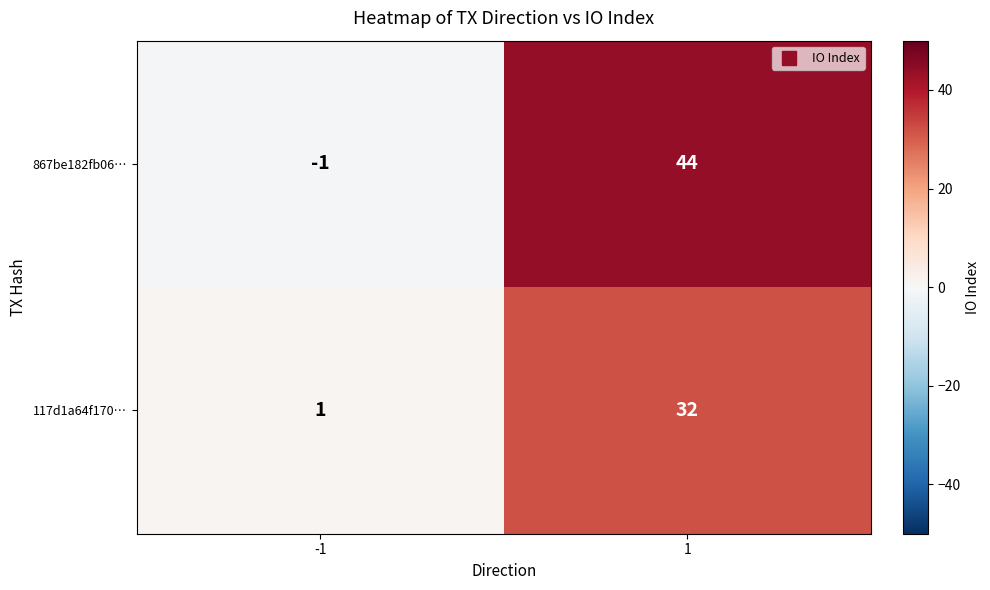

Is the value of 867be182fb06… at -1 greater than the value of 117d1a64f170… at 1?

No